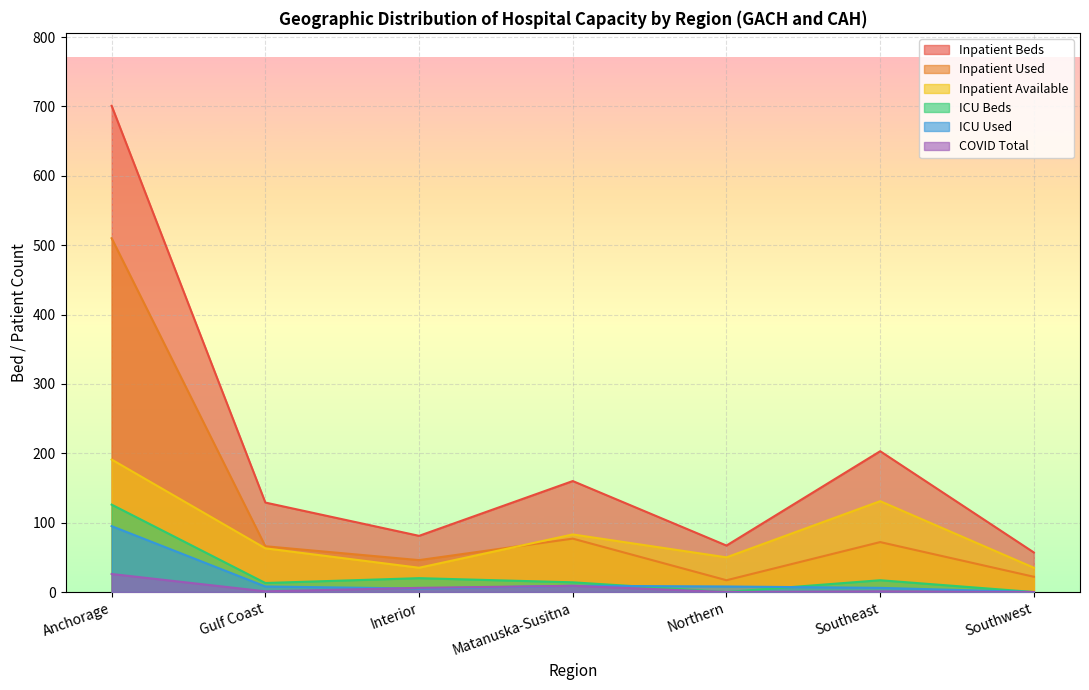

After their last crossing, which series has the higher values: Inpatient Available or Inpatient Used?

Inpatient Available